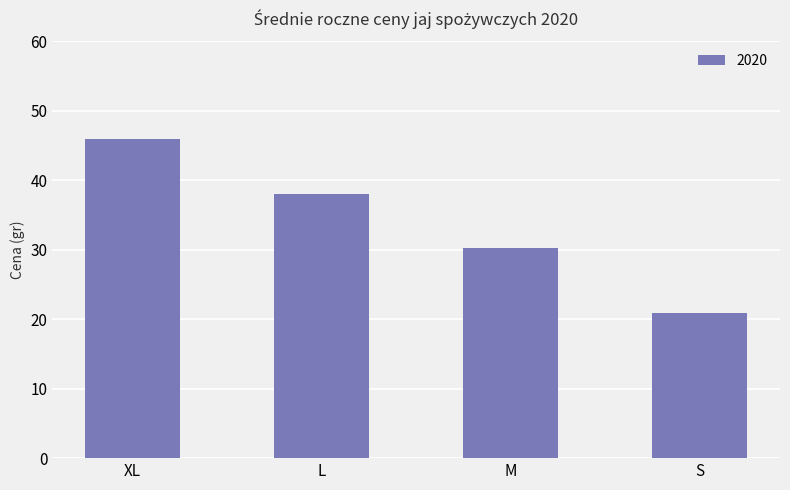

How many bars are there in total?

4